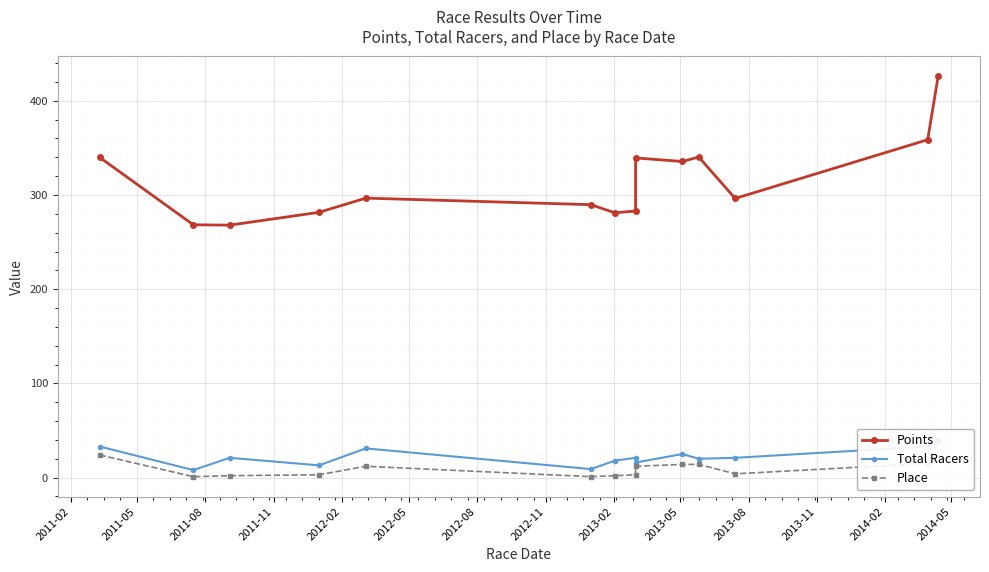

What is the minimum value for Total Racers?

8.0